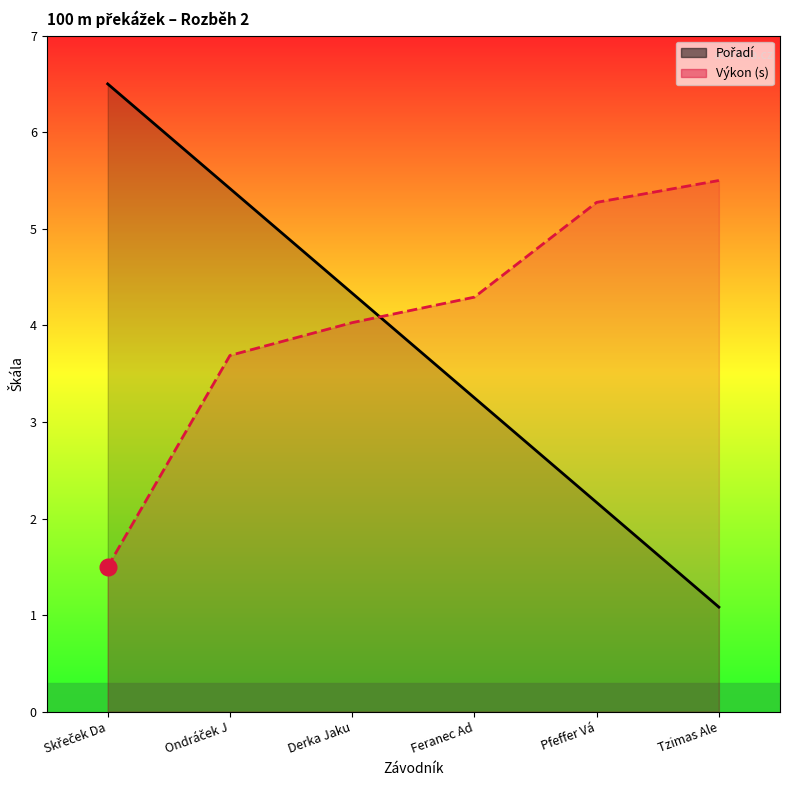

How many data points does each series have?

6